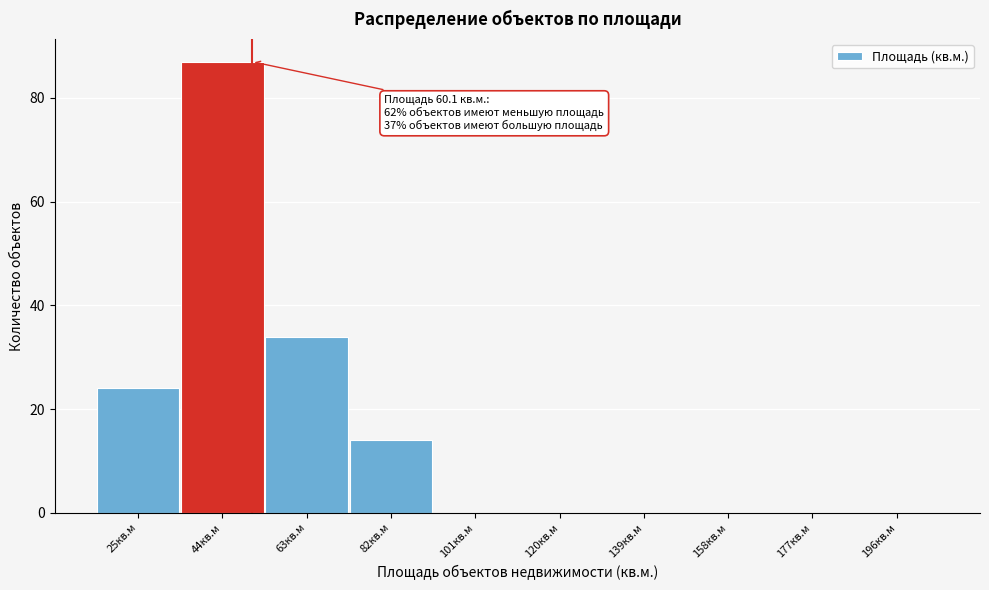

Reading left to right, list all the values displayed in this chart.

25кв.м=24	44кв.м=87	63кв.м=34	82кв.м=14	101кв.м=0	120кв.м=0	139кв.м=0	158кв.м=0	177кв.м=0	196кв.м=0